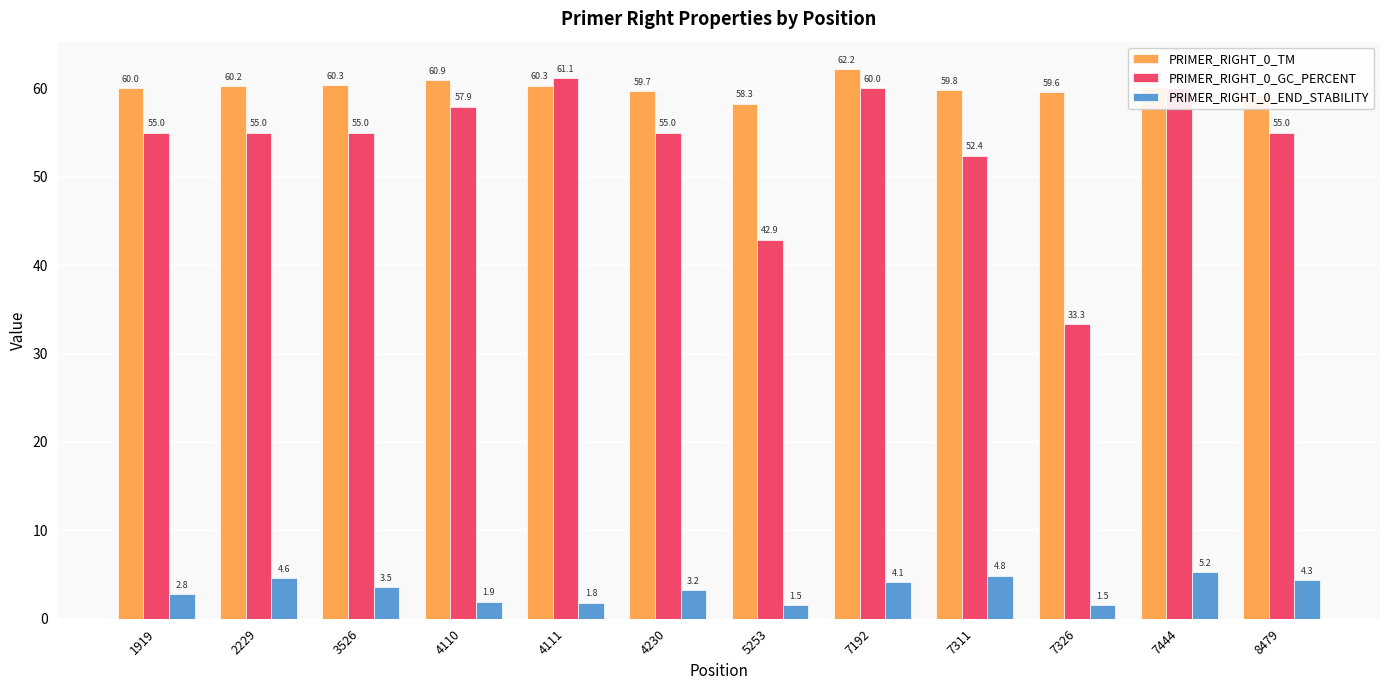

What is the total value across all series at 5253?

102.7